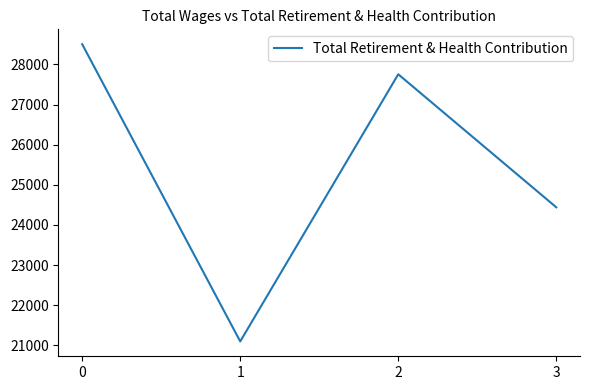

The value at 1 is 21097. True or false?

True